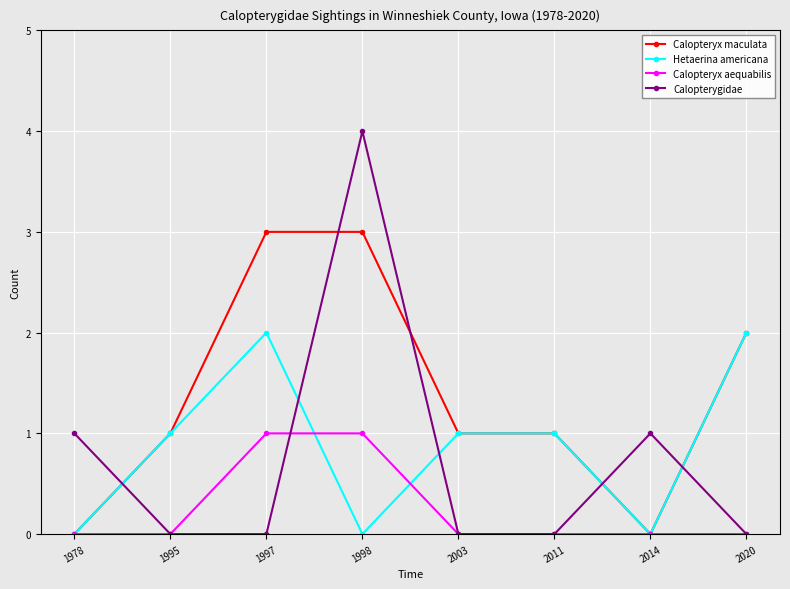

Where do Calopterygidae and Calopteryx maculata first cross each other?

1978 and 1995